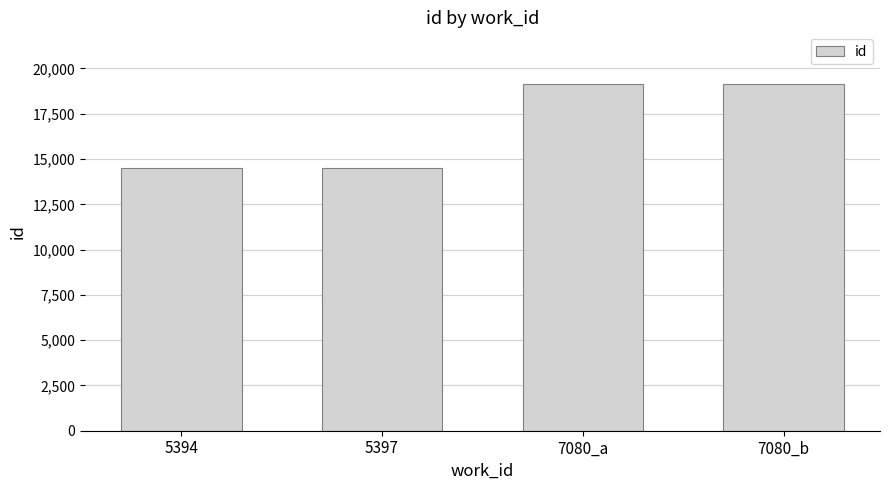

What is the label of the 2nd bar from the left?

5397